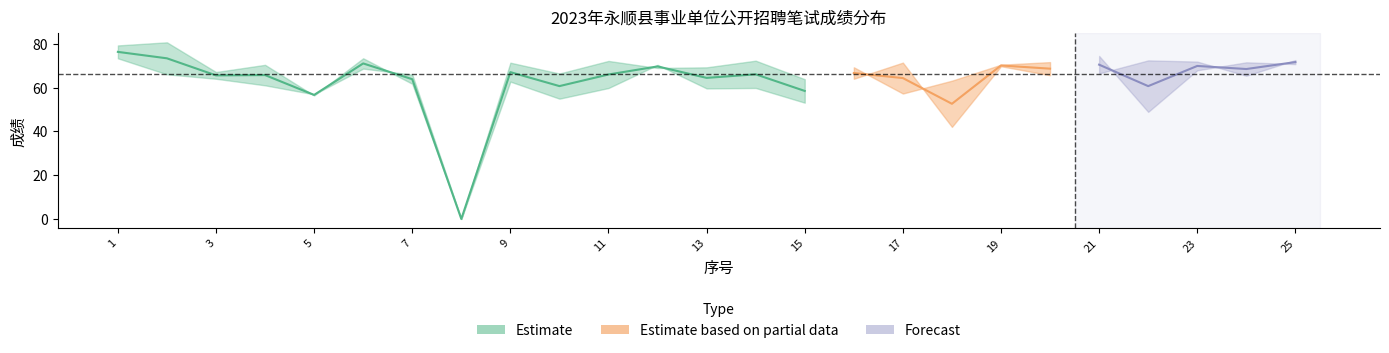

What is the difference between the maximum and minimum values?

76.3